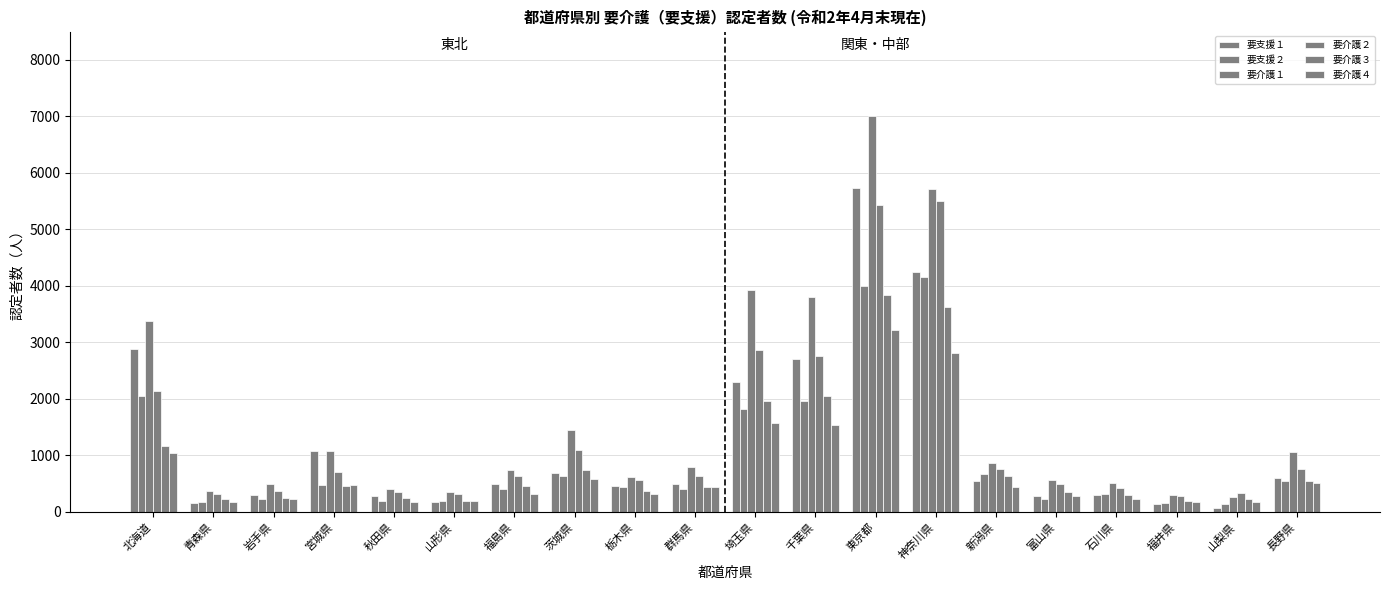

How many bars are there in total?

120